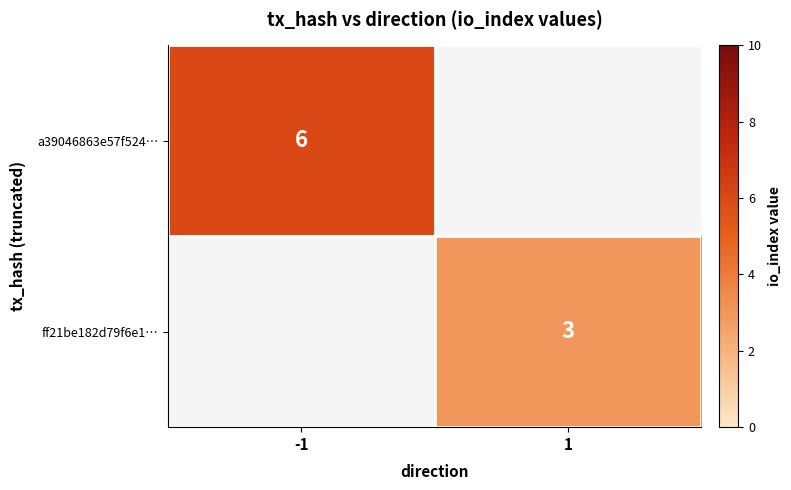

Is it true that ff21be182d79f6e1… equals 0.8 at 1?

False